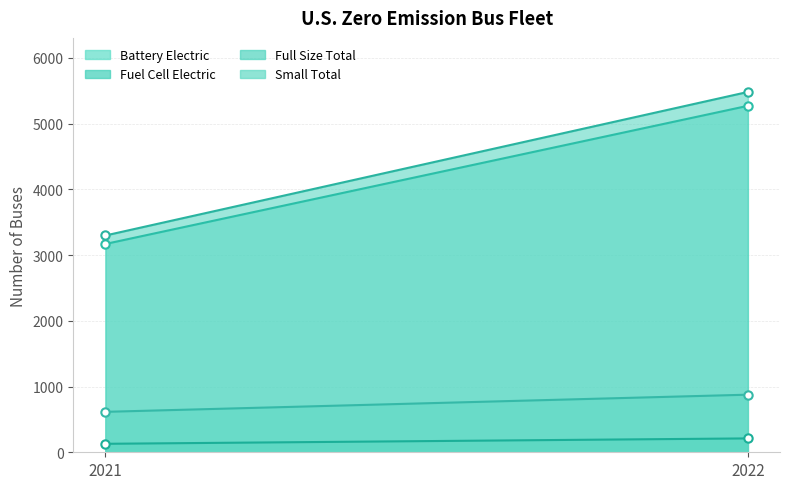

What is the difference between the Small Total values at 2021 and 2022?

261